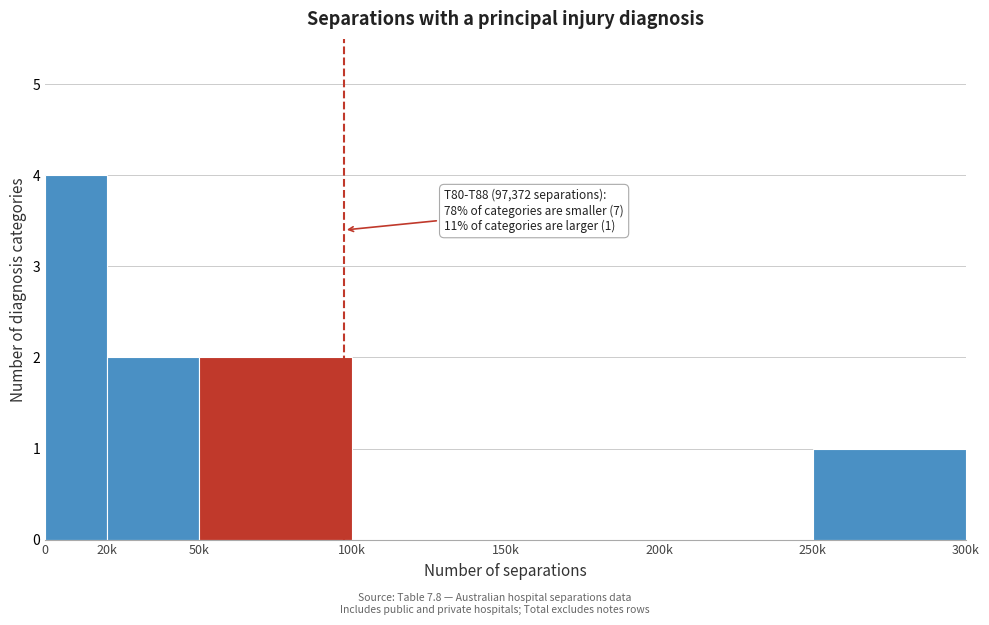

Reading left to right, extract all data points from this chart.

0=4	20k=2	50k=2	100k=0	150k=0	200k=0	250k=1